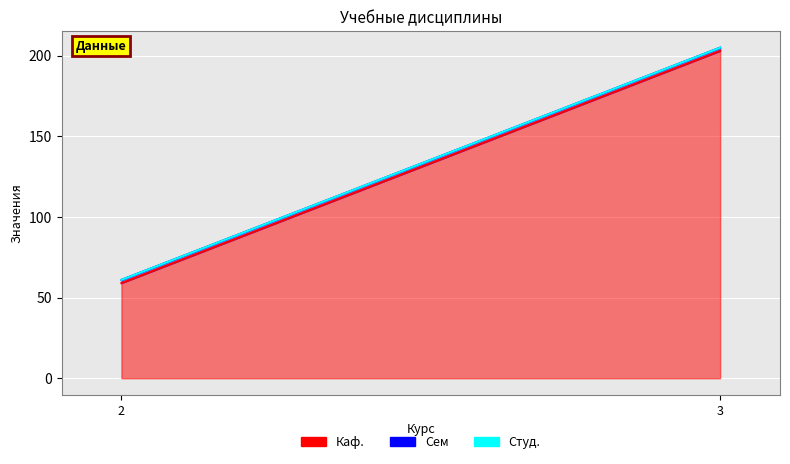

What is the minimum value for Каф.?

59